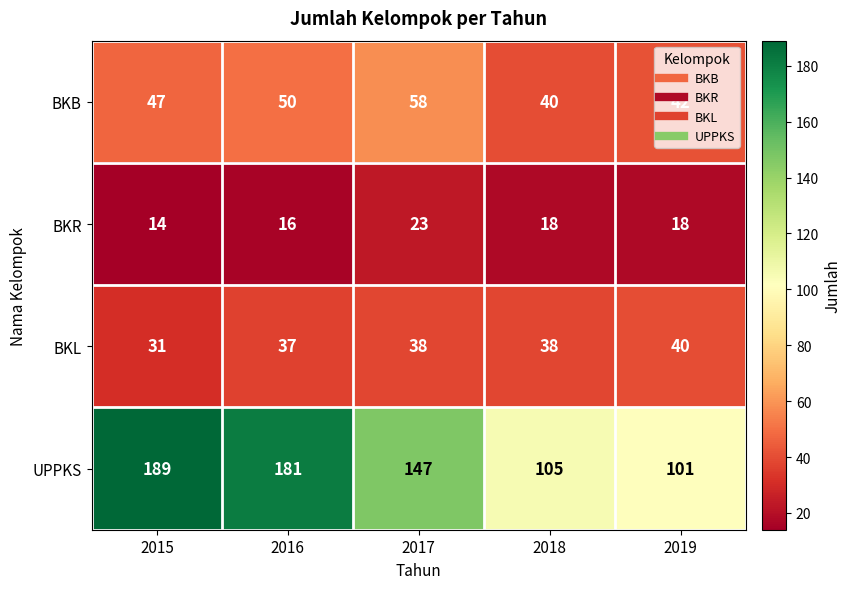

The value of UPPKS at 2017 is 253. True or false?

False